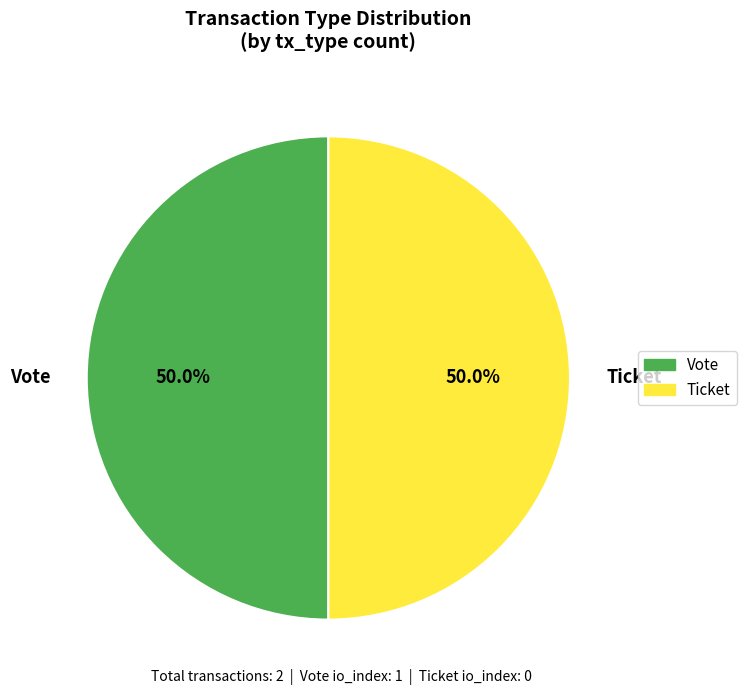

Combined, what portion of the pie is Ticket and Vote?

100.0%